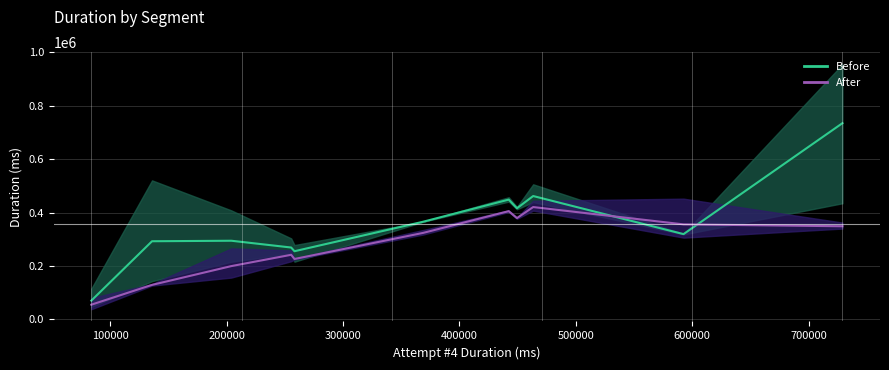

Does the chart display data point markers on the line(s)?

No